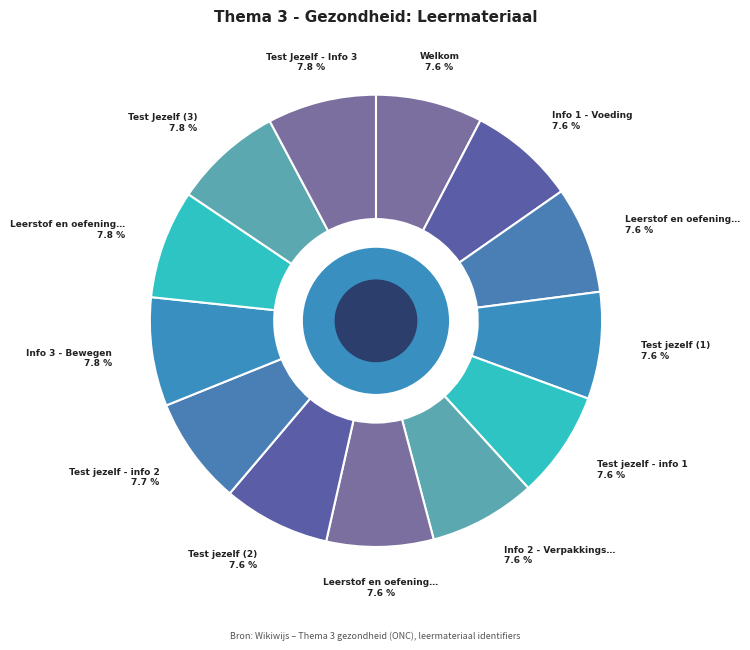

How many slices are in this pie chart?

13